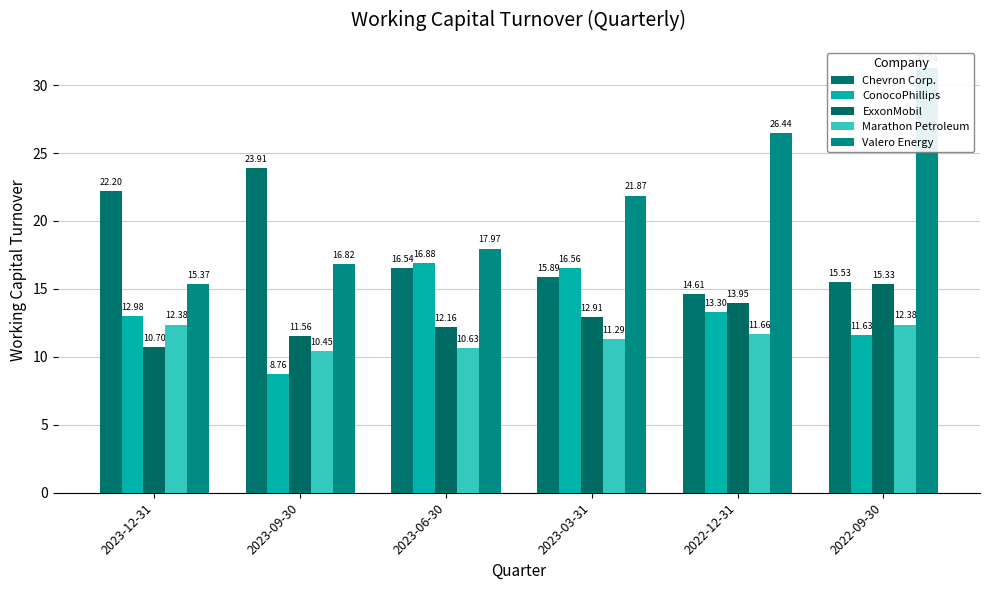

What is the difference between the maximum and second lowest values in the Marathon Petroleum series?

1.8